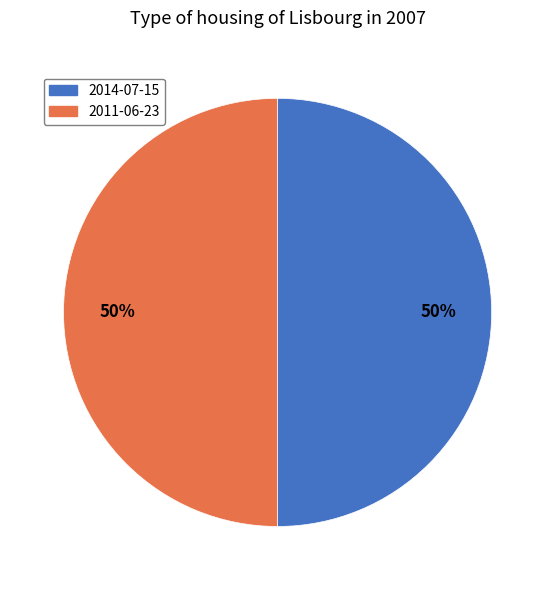

The 2011-06-23 slice represents 50% of the pie. True or false?

True